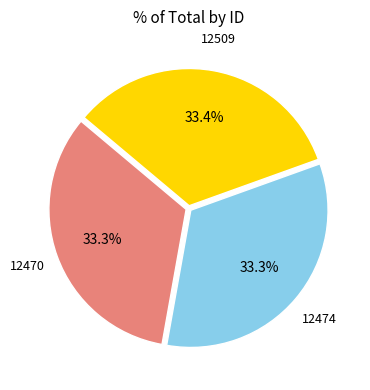

Approximately how many times larger is the value at 12509 compared to 12470?

1.0